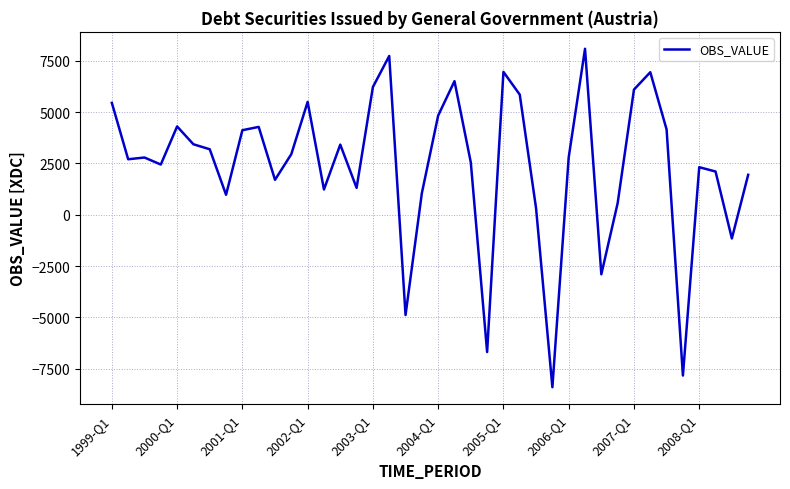

What is the sum of all values?

94957